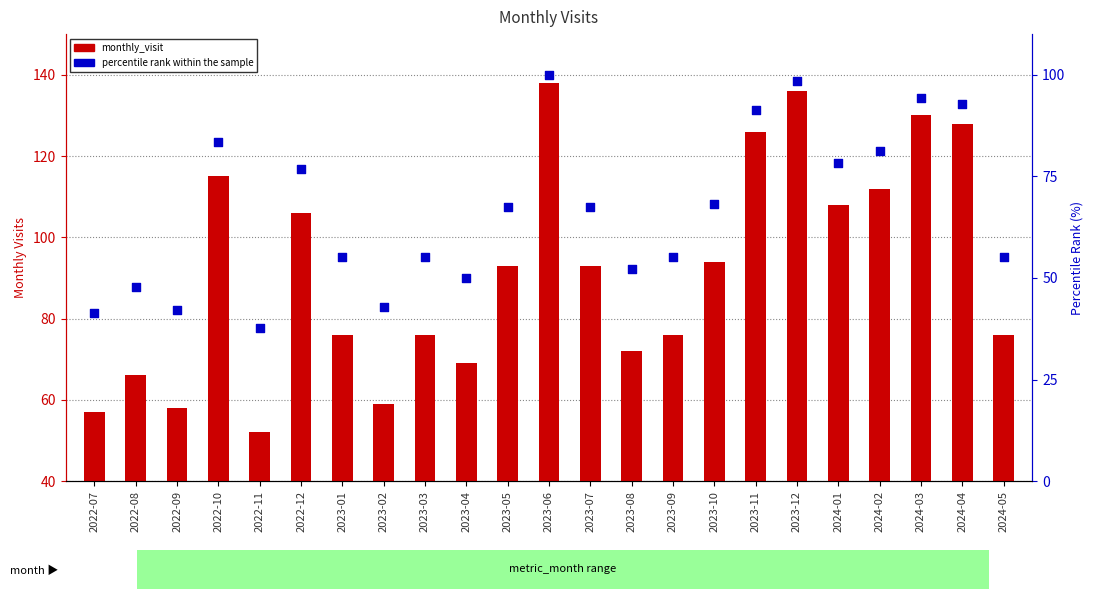

What are all the series names shown in the legend?

monthly_visit, percentile rank within the sample